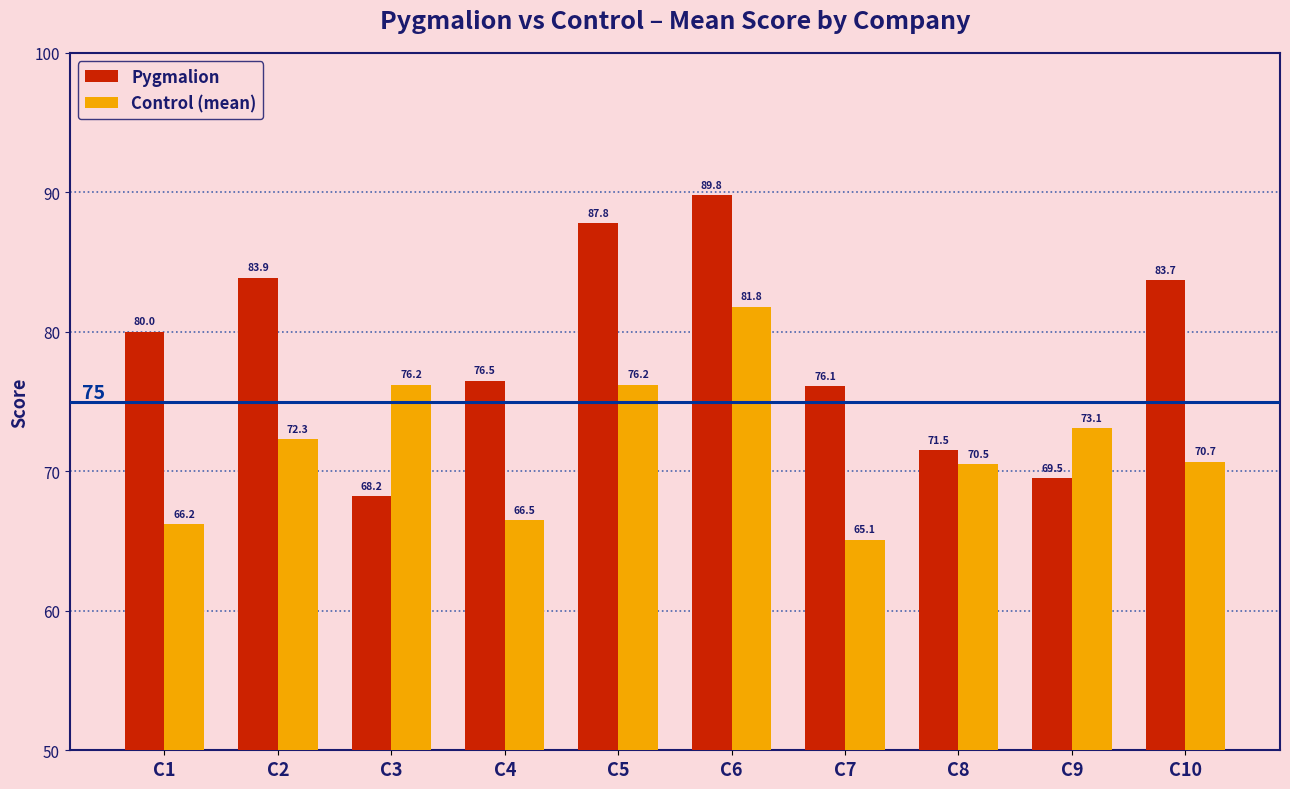

How many series are shown in this chart?

2